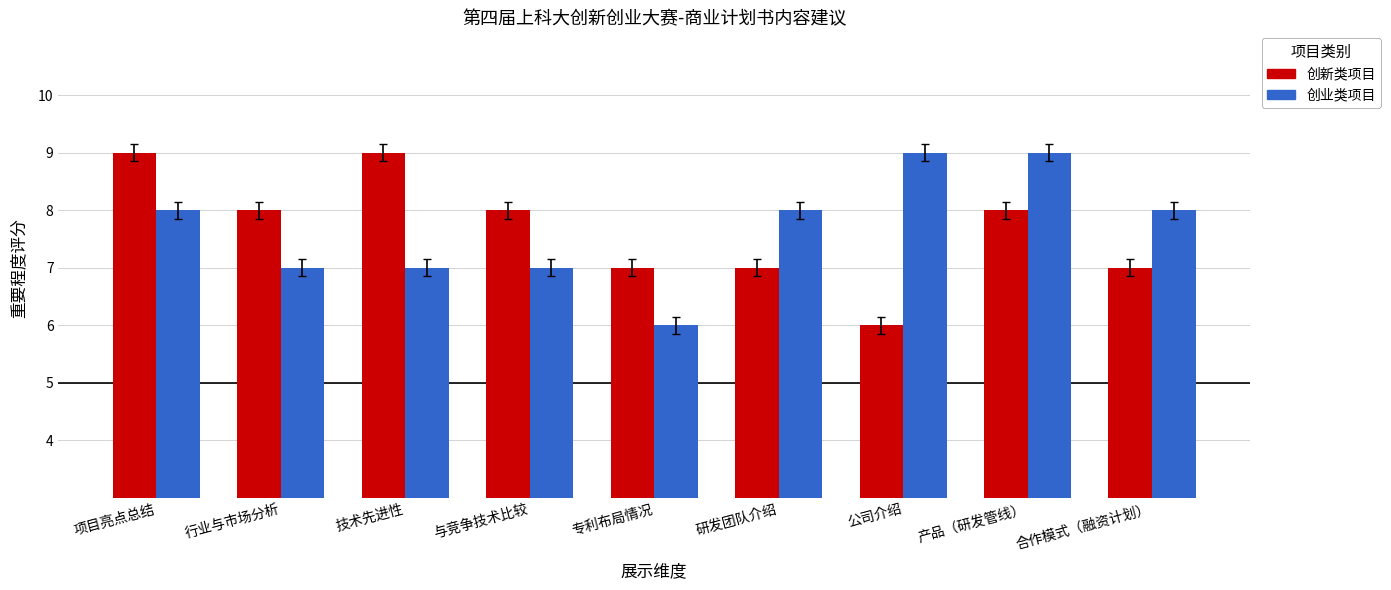

True or false: 创新类项目 has a value of 12 at 合作模式（融资计划）.

False